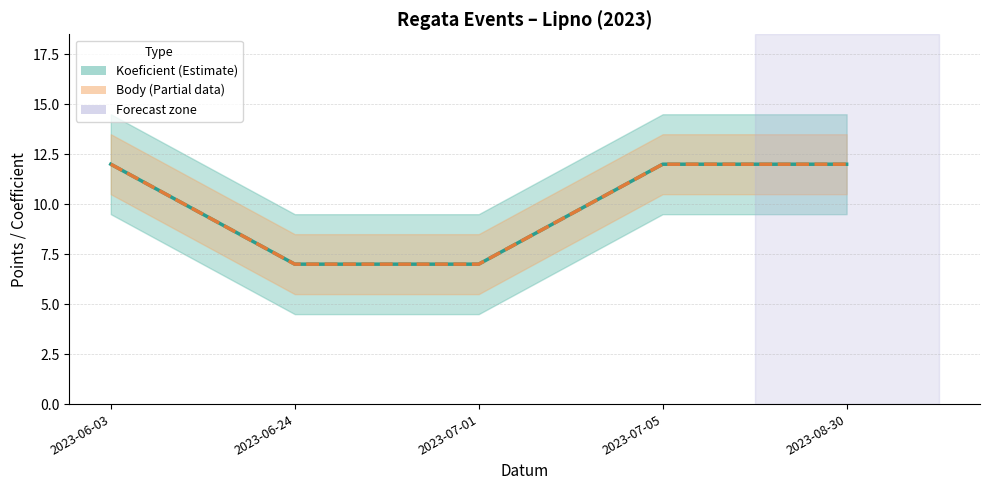

What is the label of the 1st point from the left?

2023-06-03